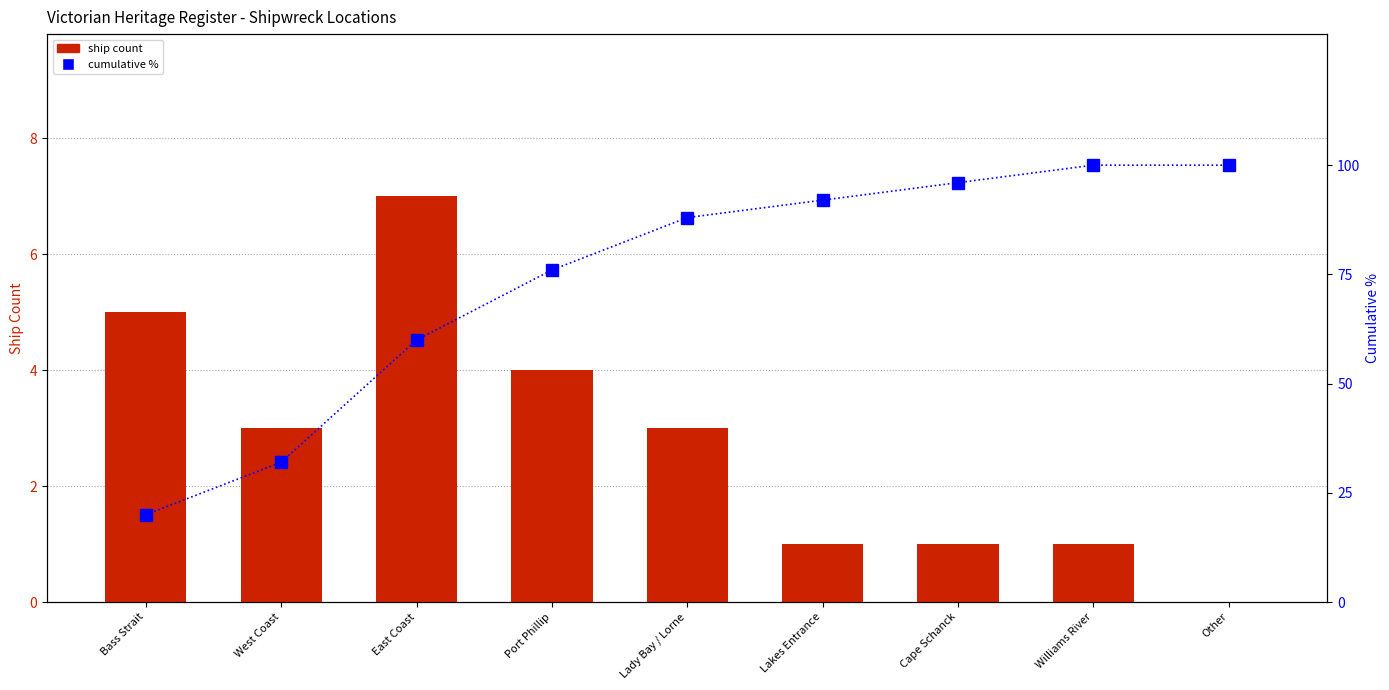

What is the value of the ship count bar at the 1st from the left?

5